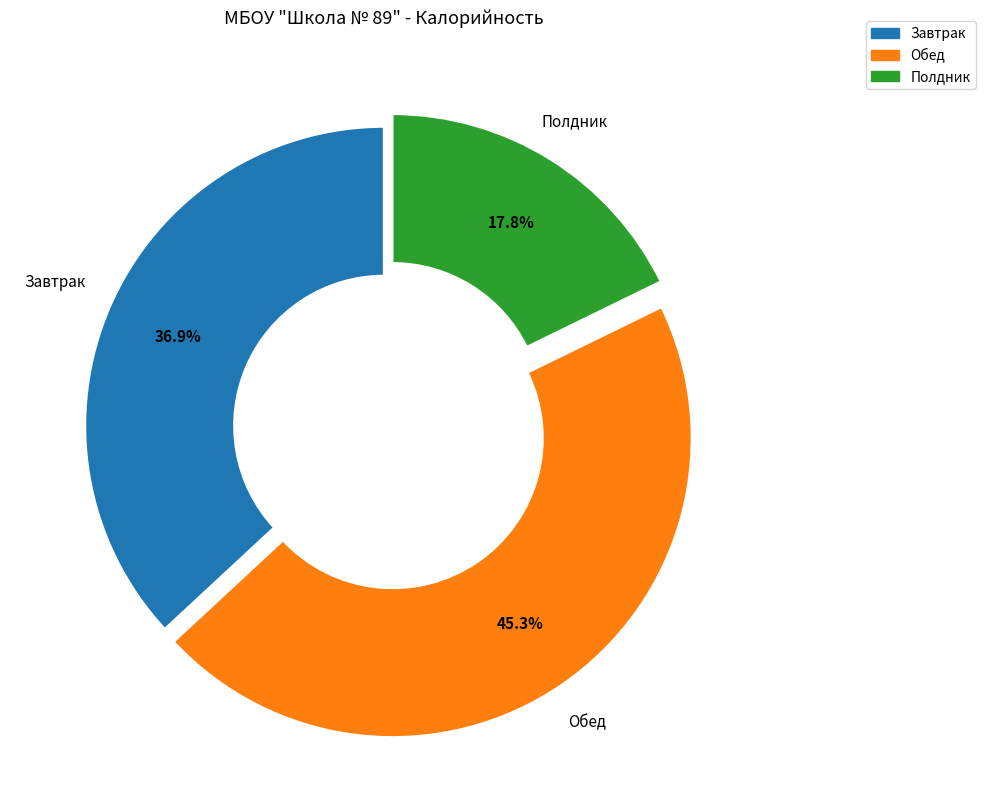

How many slices are in this pie chart?

3